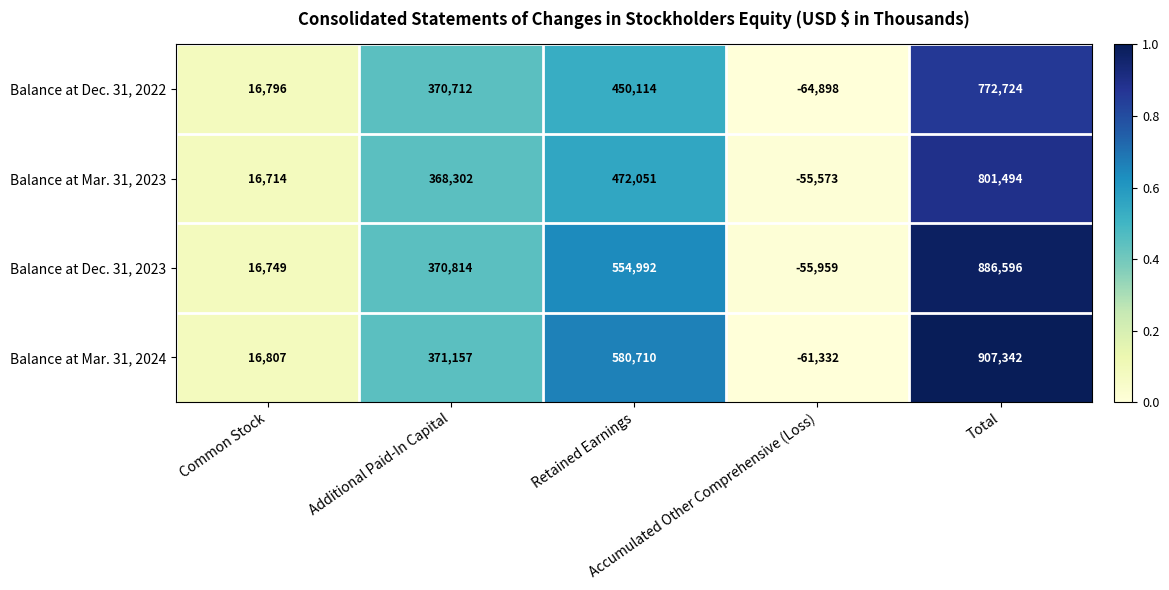

Count the number of data series in this chart.

4